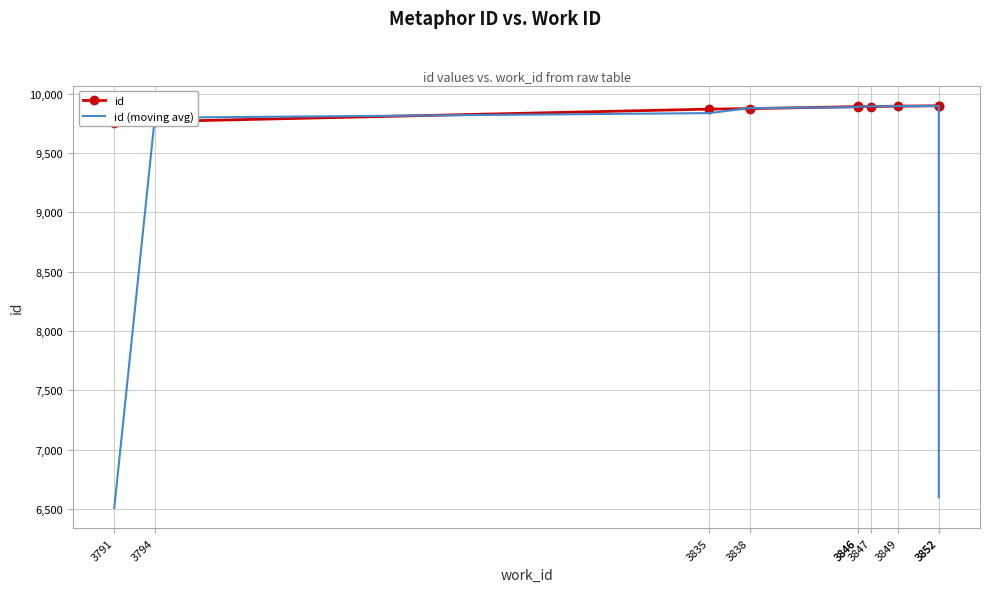

Between 3794 and 3846, which is larger?

3846